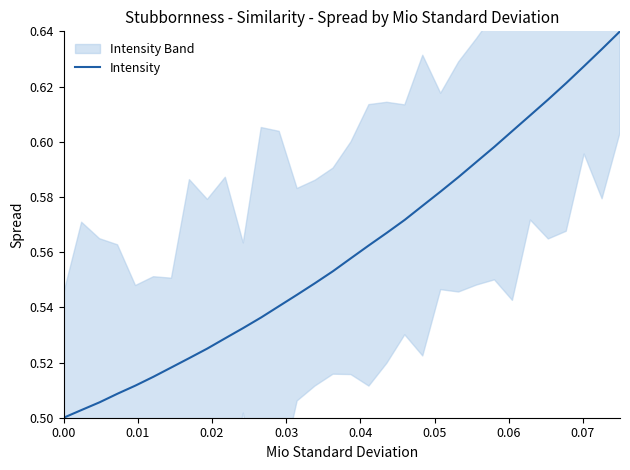

What is the sum of all values?

17.9